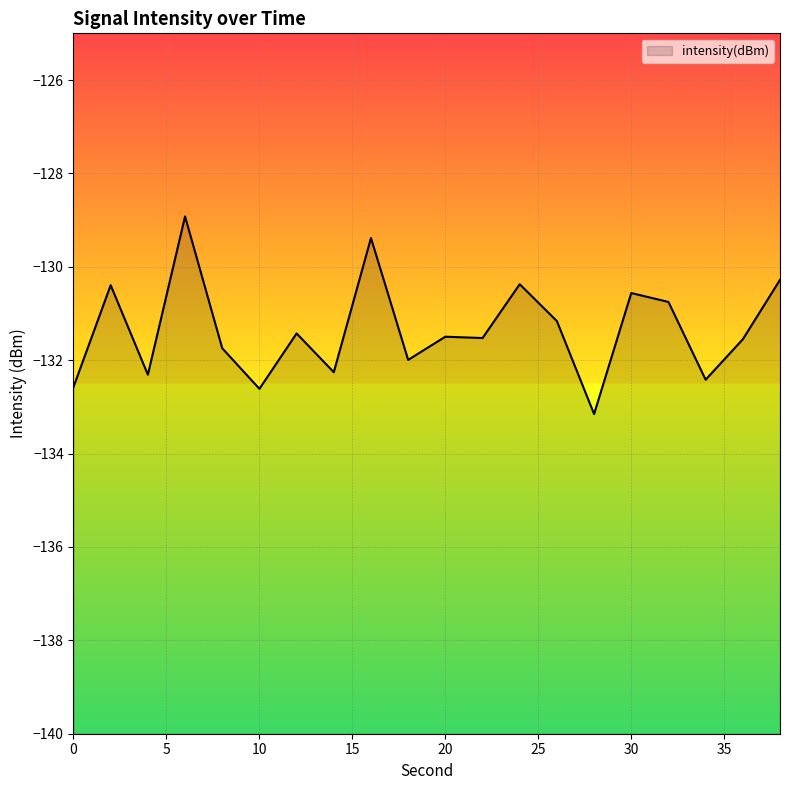

True or false: there are more than 1 points higher than both neighbors.

True